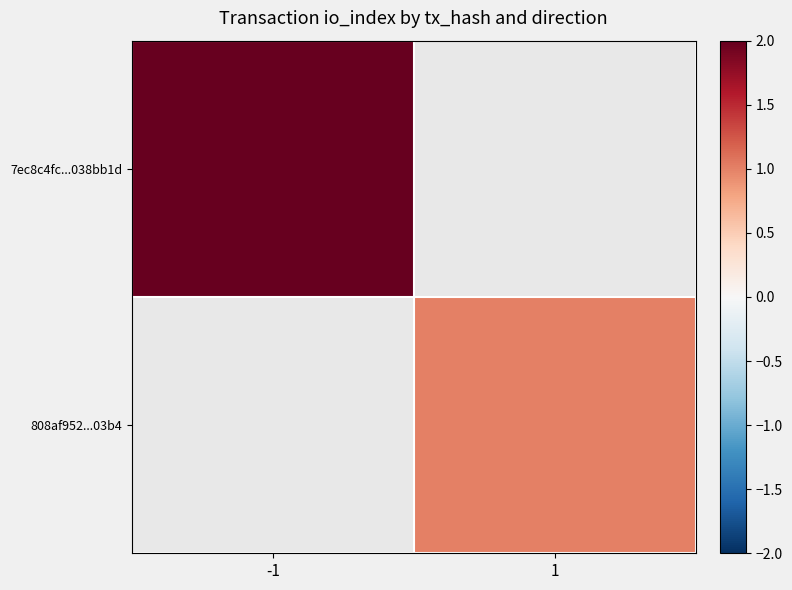

What is the minimum value shown in the chart?

1.0